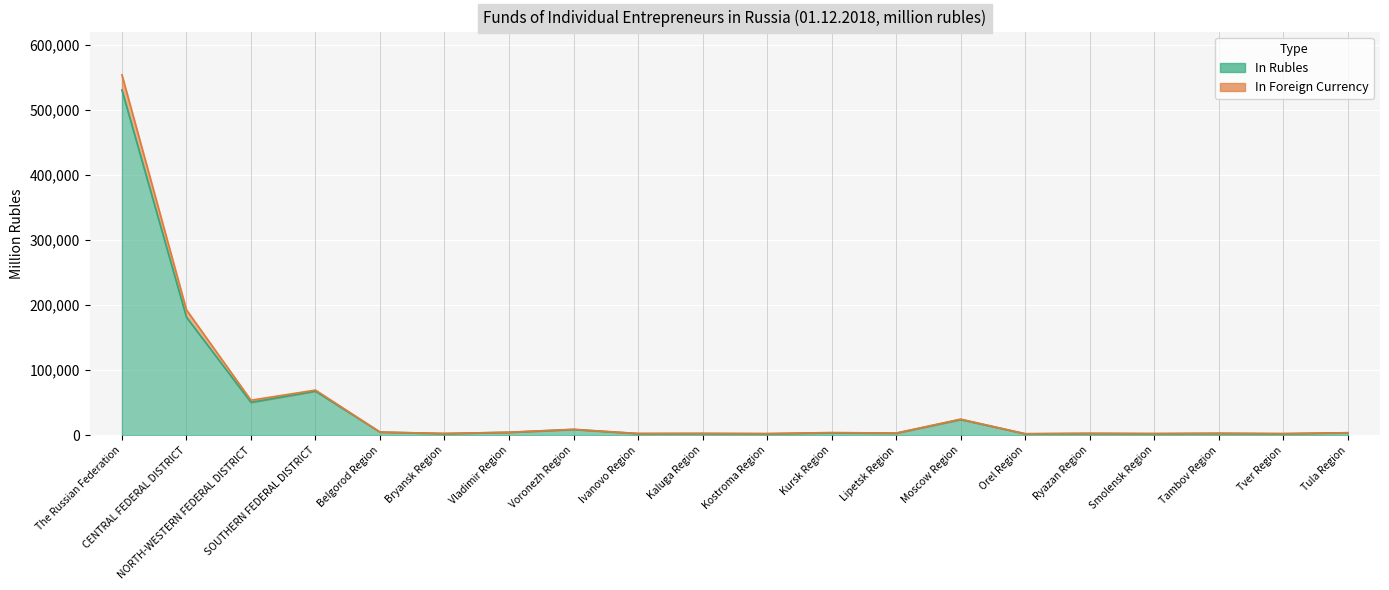

What is the label of the 7th point from the right?

Moscow Region